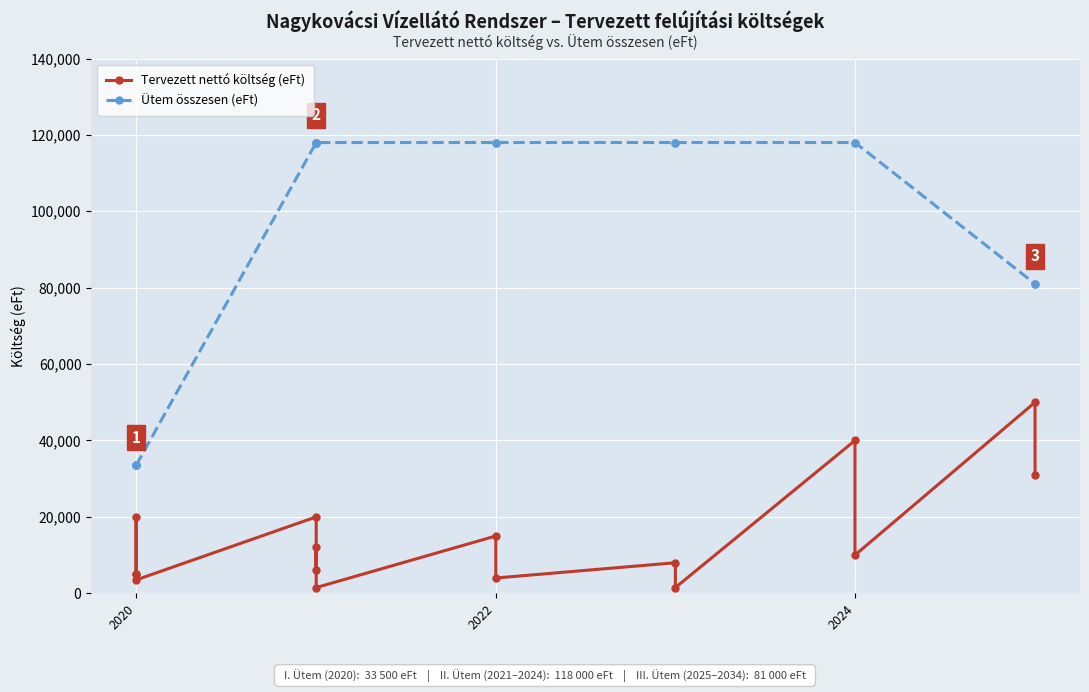

Reading left to right, what are all the values shown in this chart?

Tervezett nettó költség (eFt): 5000	20000	5000	3500	20000	6000	12000	1500	15000	4000	8000	1500	40000	10000	50000	31000
Ütem összesen (eFt): 33500	33500	33500	33500	118000	118000	118000	118000	118000	118000	118000	118000	118000	118000	81000	81000